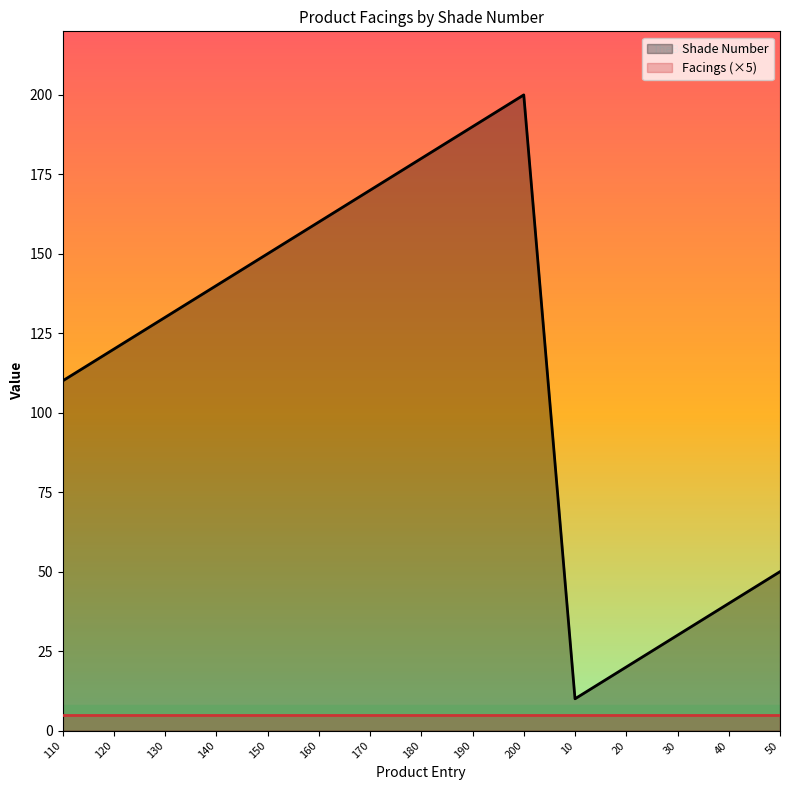

How many points are higher than both their immediate neighbors (excluding endpoints)?

1